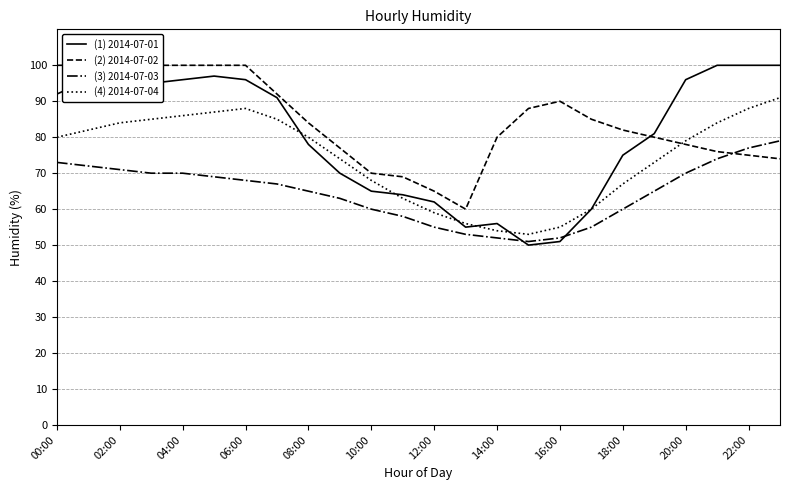

Read the (1) 2014-07-01 value at 20:00, to the nearest 10.

100